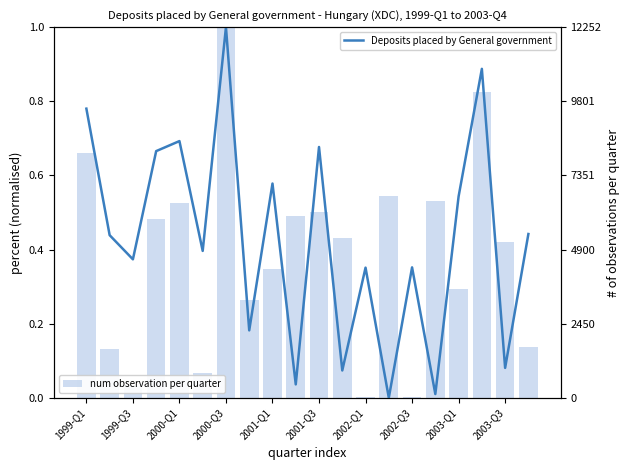

What is the greatest value displayed?

1.0